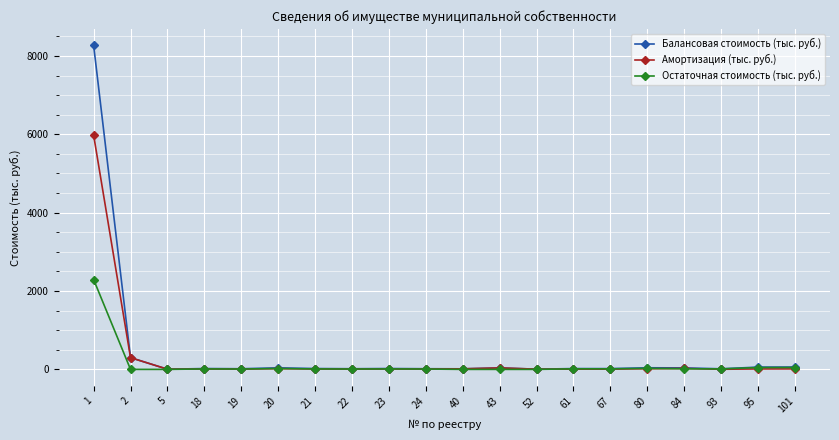

Which series has the widest spread of values?

Балансовая стоимость (тыс. руб.)